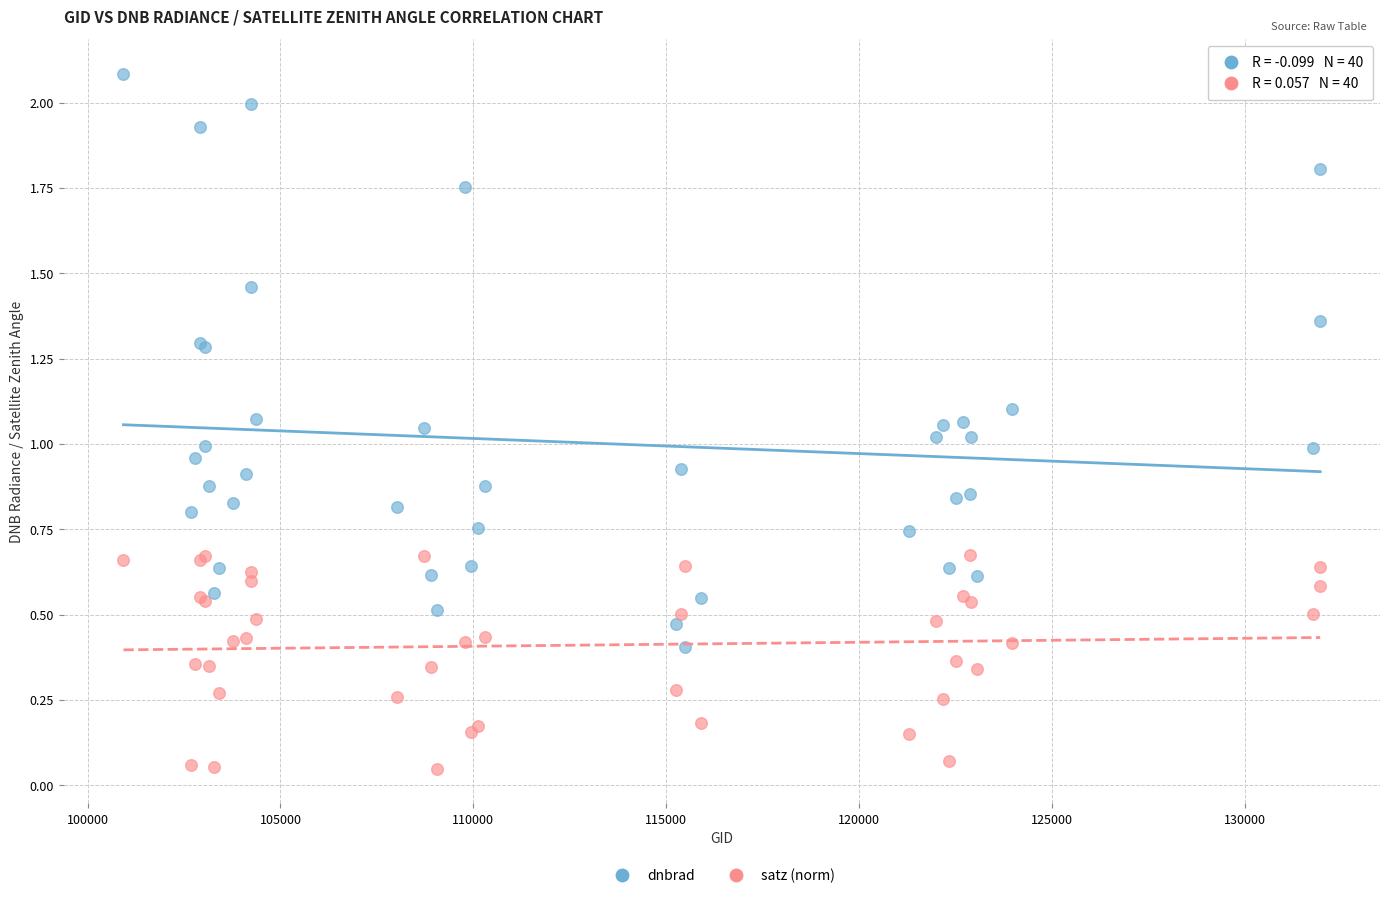

Which series reaches the maximum Y coordinate?

dnbrad